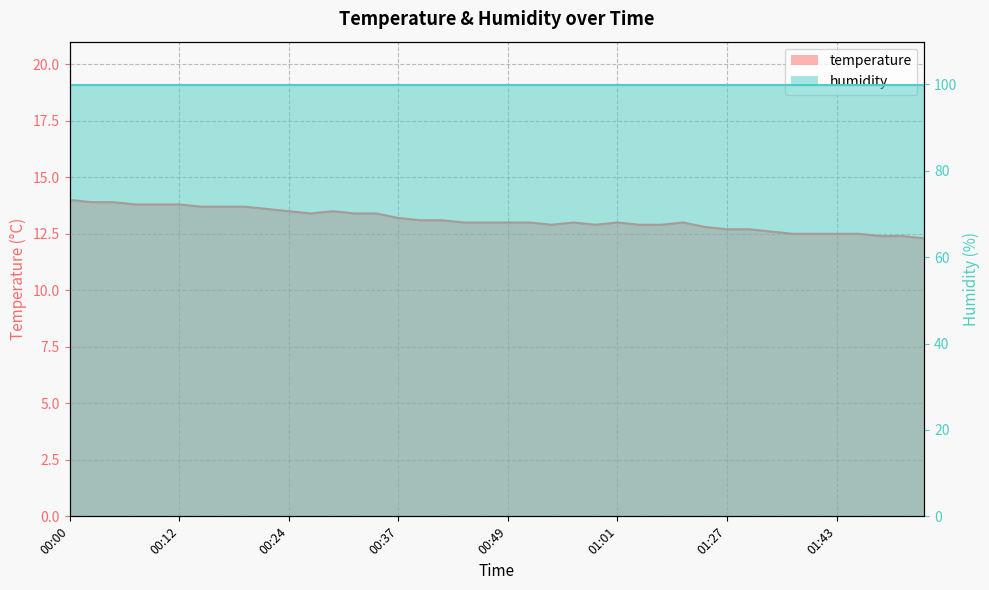

At which category does the chart reach its peak across all series?

00:00